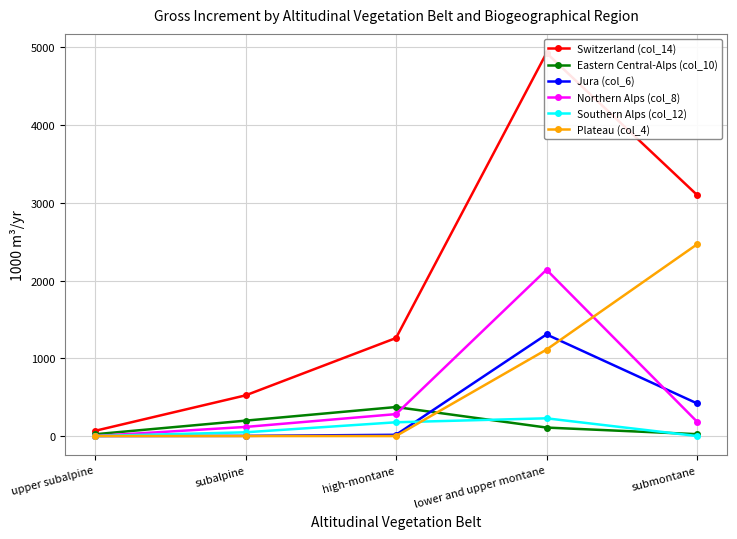

What is the difference between the maximum and second lowest values in the Switzerland (col_14) series?

4404